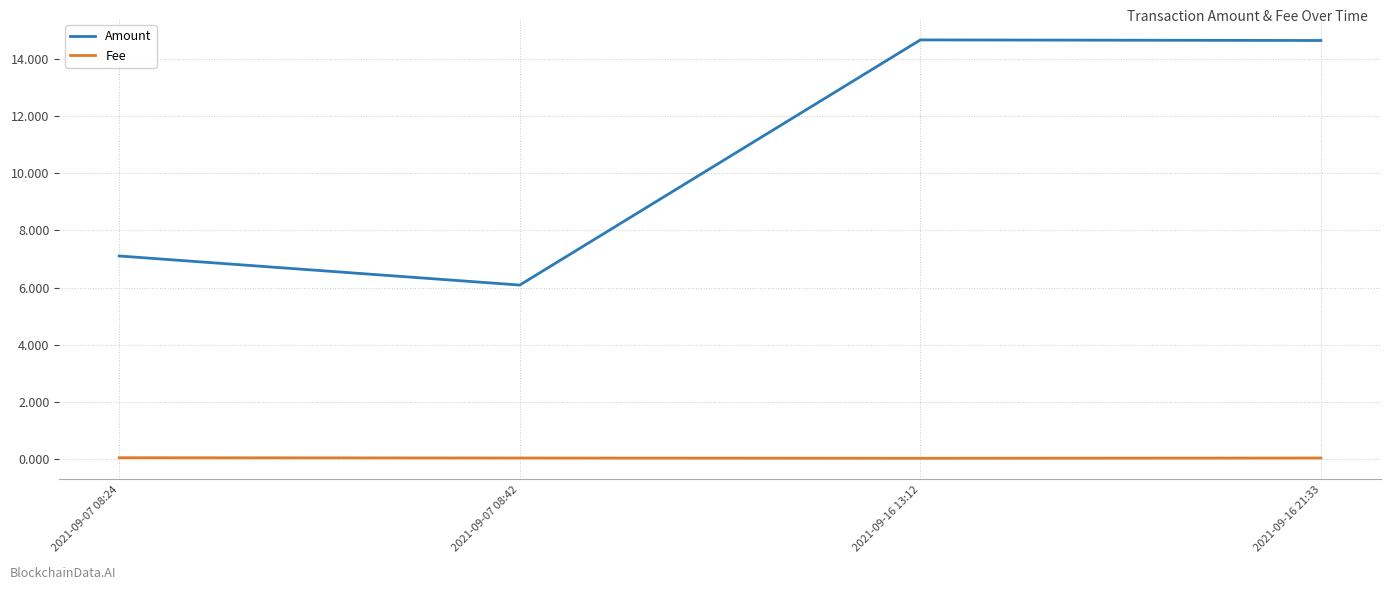

List the series in order of their peak value, highest first.

Amount, Fee